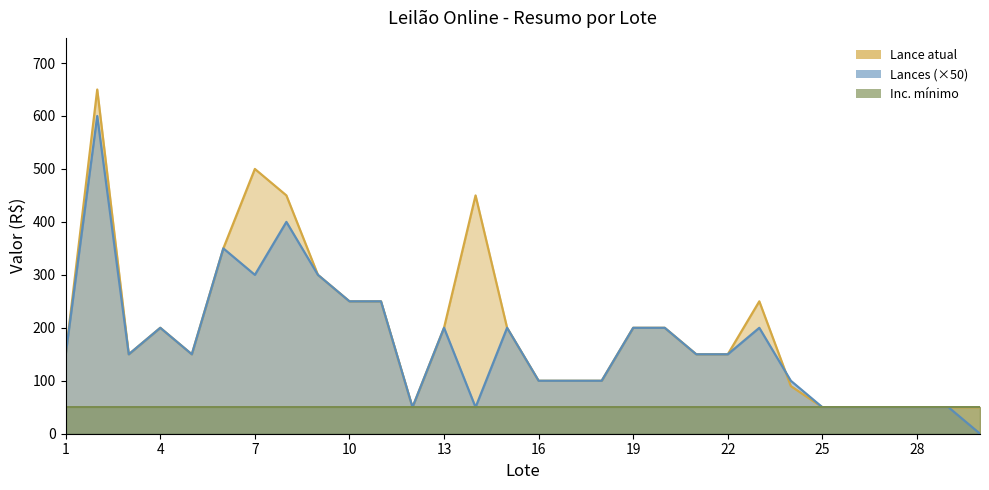

How many values in the Lance atual series are below 150?

11